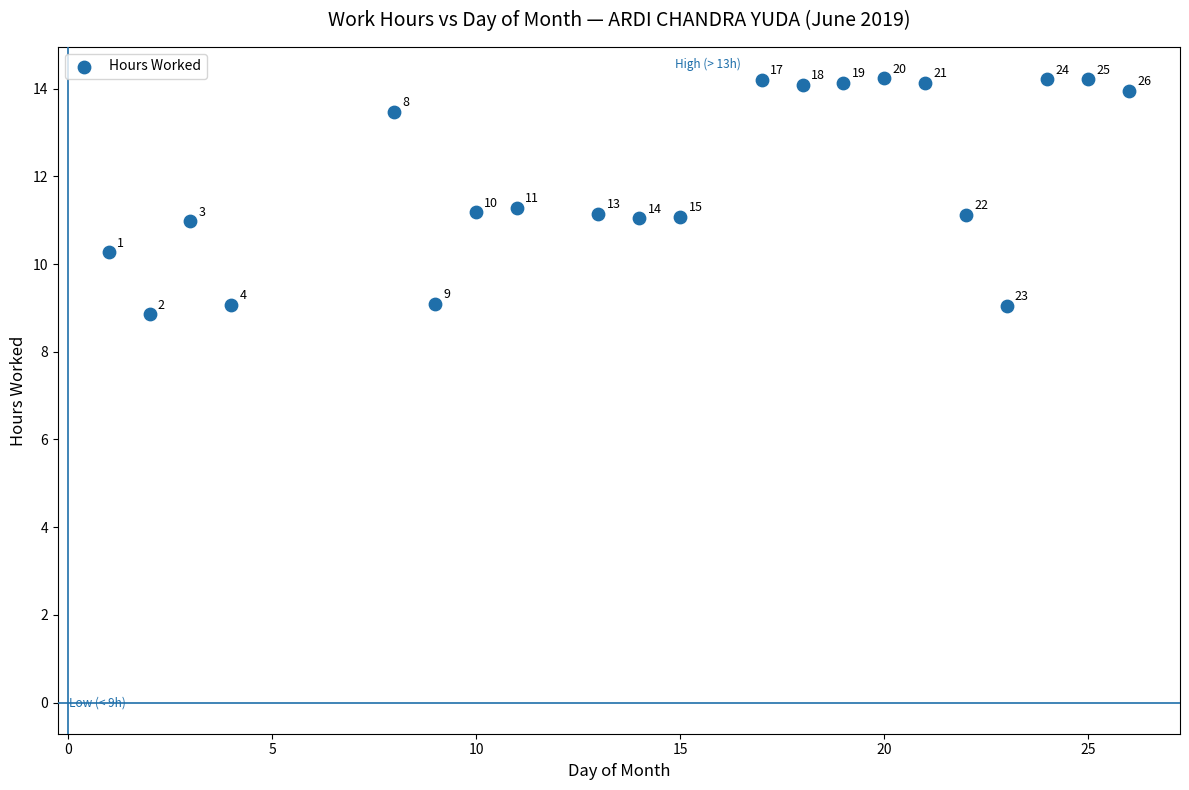

What is the range of Y values (max minus min)?

5.4